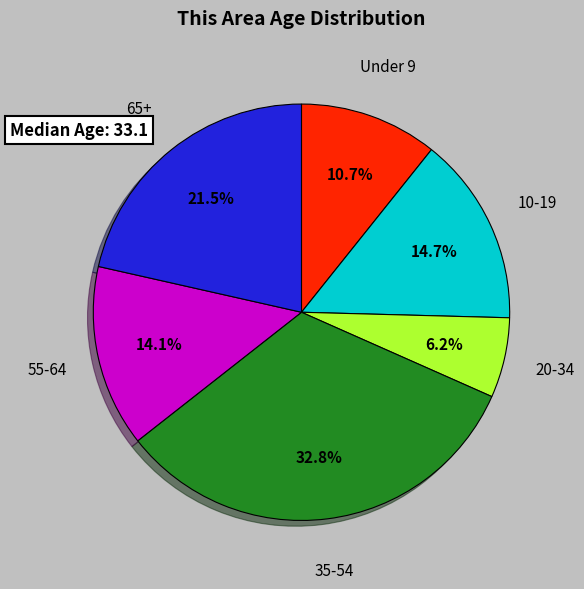

How many slices are in this pie chart?

6